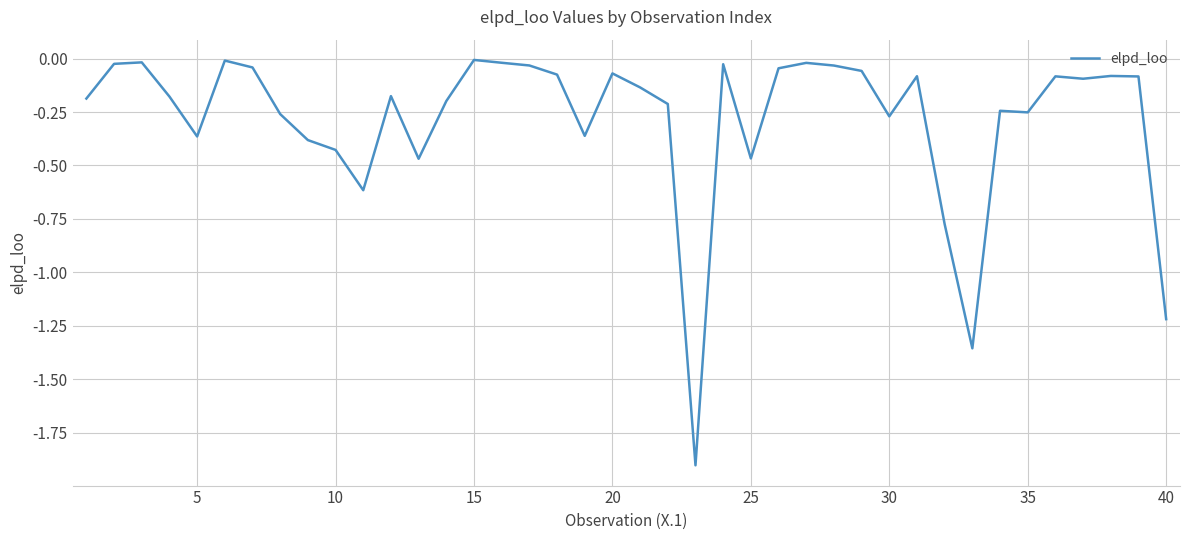

What is the smallest value displayed?

-1.9